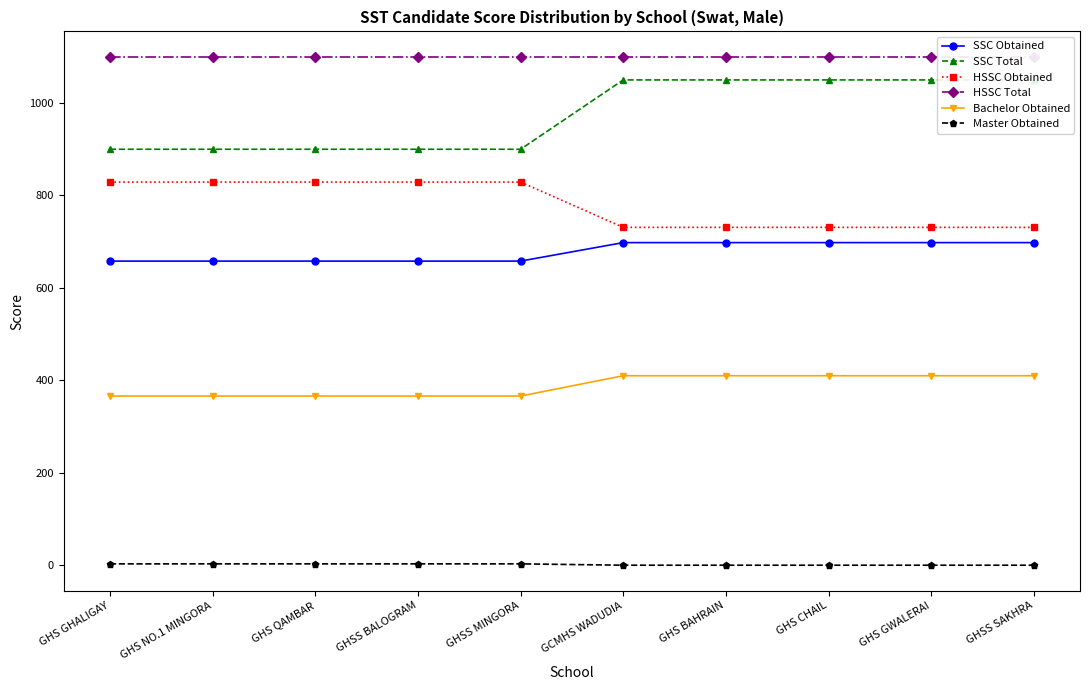

Is the value of HSSC Total at GHS QAMBAR greater than the value of Bachelor Obtained at GHSS SAKHRA?

Yes